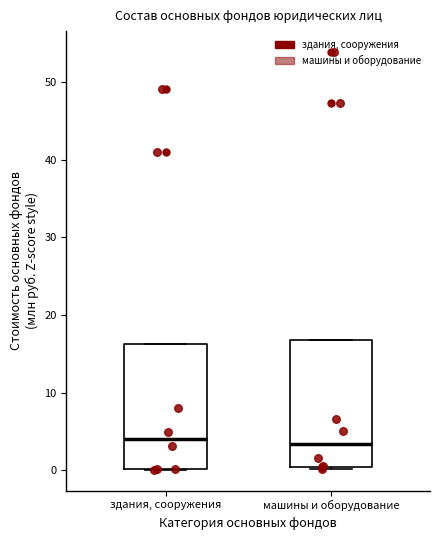

Reading left to right, read every box against the y-axis: the position of its median line, the range the box covers, and the ends of its whiskers. The values are not printed on the chart, so give them approximately, as read against the axis.

здания, сооружения: median 4, box 0 to 16, whiskers 0 to 16
машины и оборудование: median 3, box 0 to 17, whiskers 0 (just below the box's lower edge) to 17